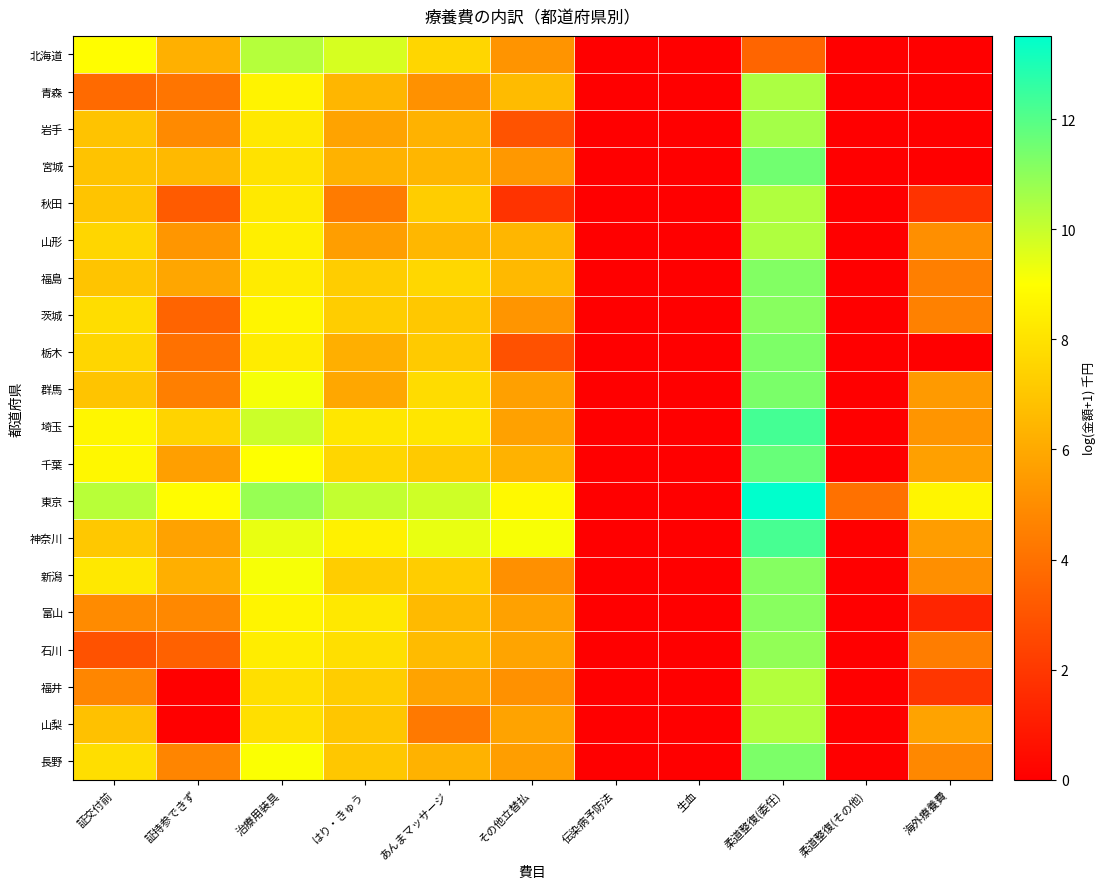

Between 生血 and 治療用装具, which is larger?

治療用装具